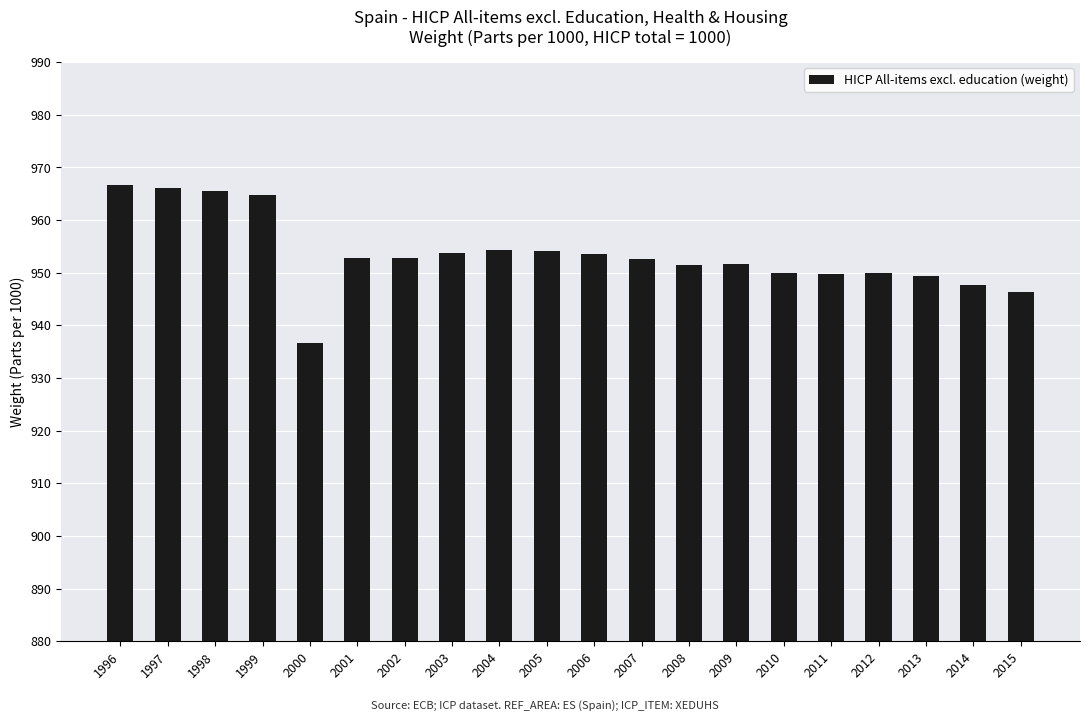

Does the chart contain any negative values?

No